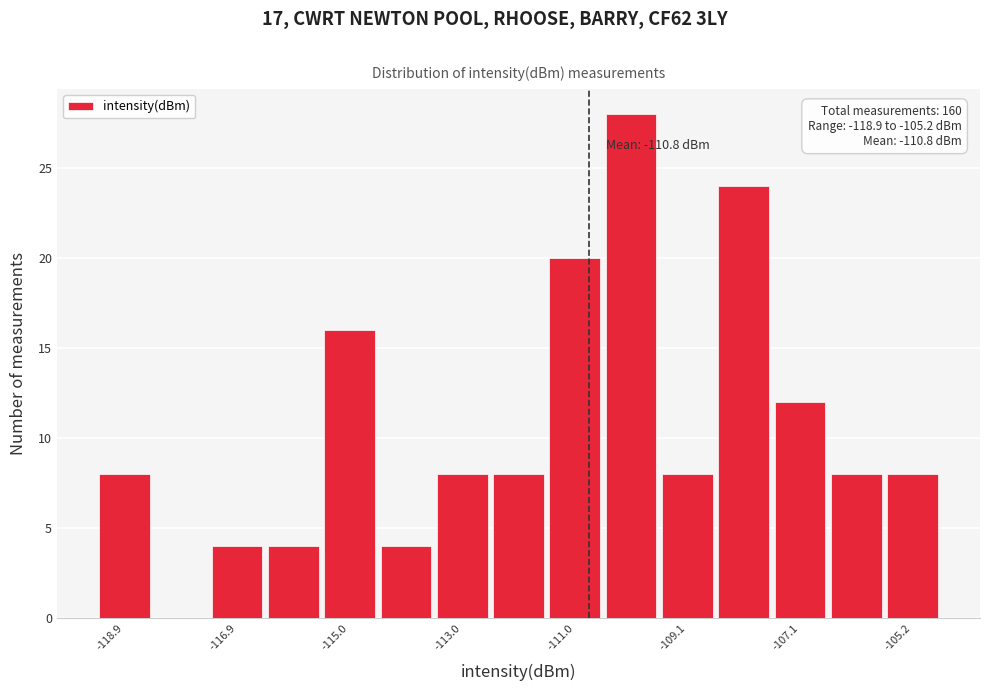

Which range on the x-axis has the tallest bar?

-110.6 to -109.6